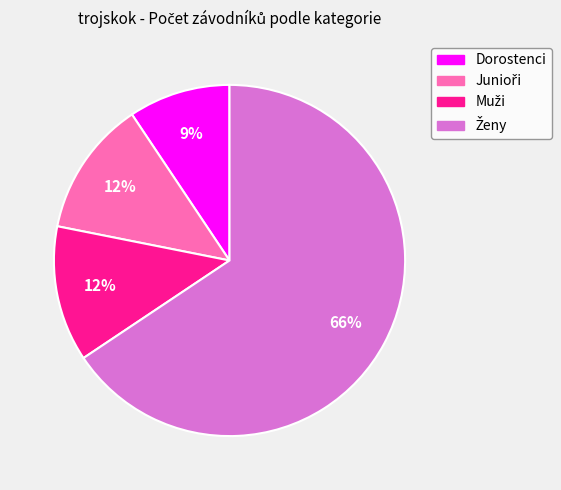

Is it true that Dorostenci is 4% of the pie?

False